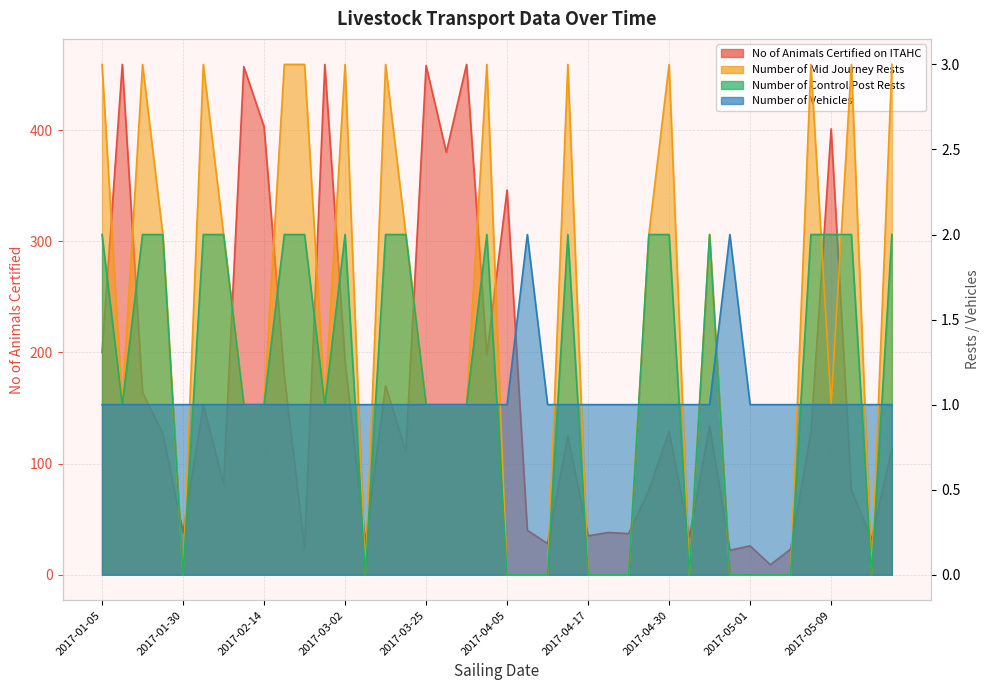

Rank the series at 2017-04-17 from highest to lowest value.

No of Animals Certified on ITAHC, Number of Vehicles, Number of Mid Journey Rests, Number of Control Post Rests